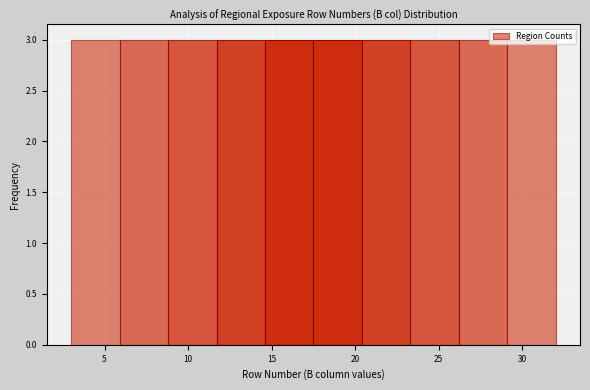

How tall is the bar that spans 26.2 to 29.1 on the x-axis? Neither the bar edges nor the heights are printed on the chart, so give them approximately, as read against the axes.

3